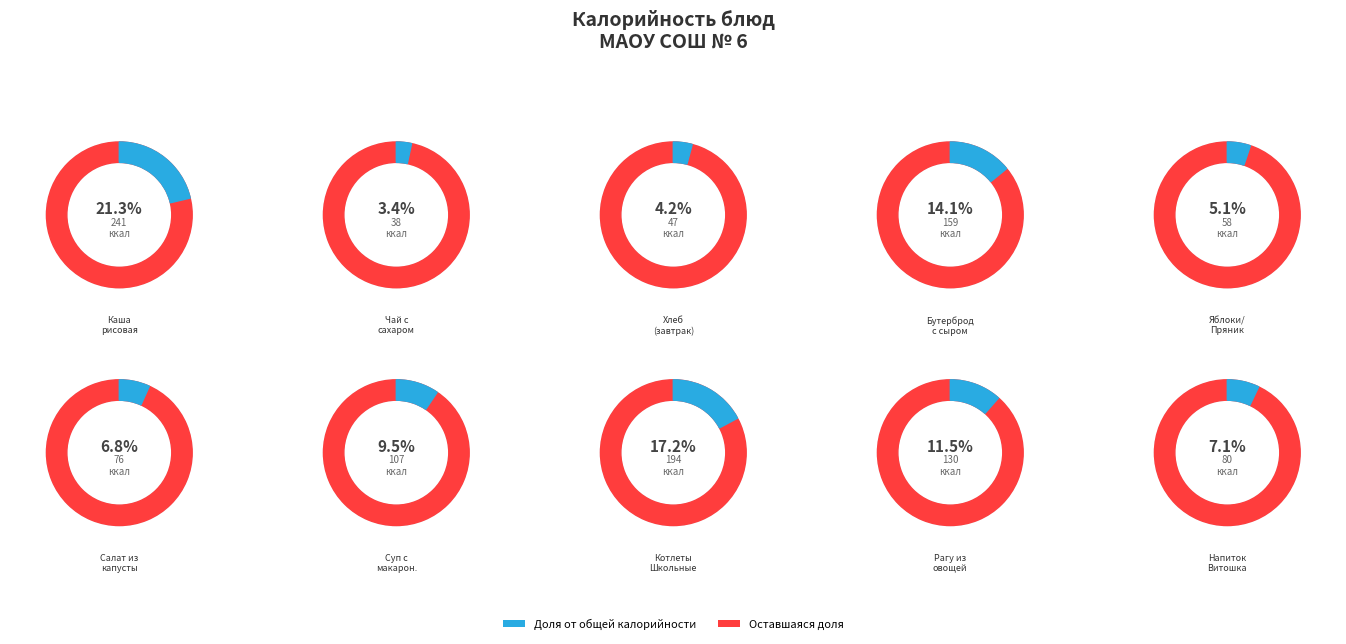

How many segments does this pie chart have?

10